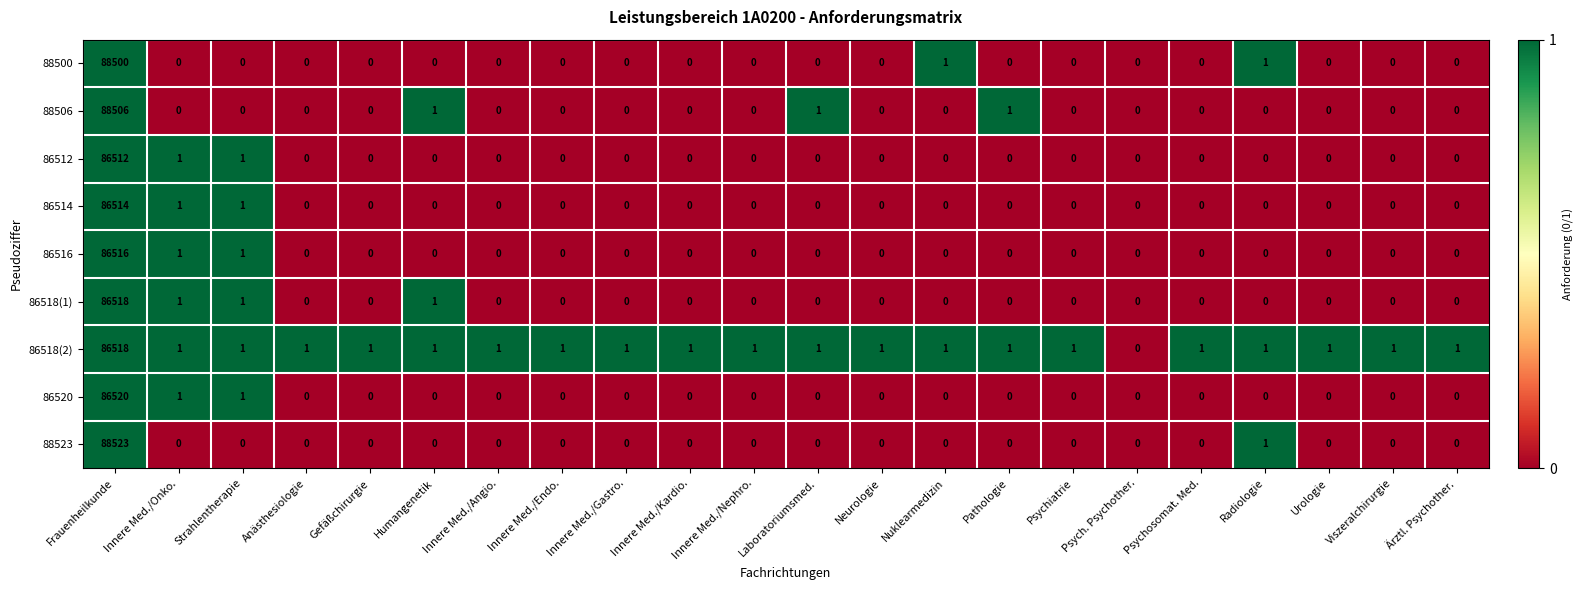

The 86516 series shows -35450 at Innere Med./Nephro.. True or false?

False